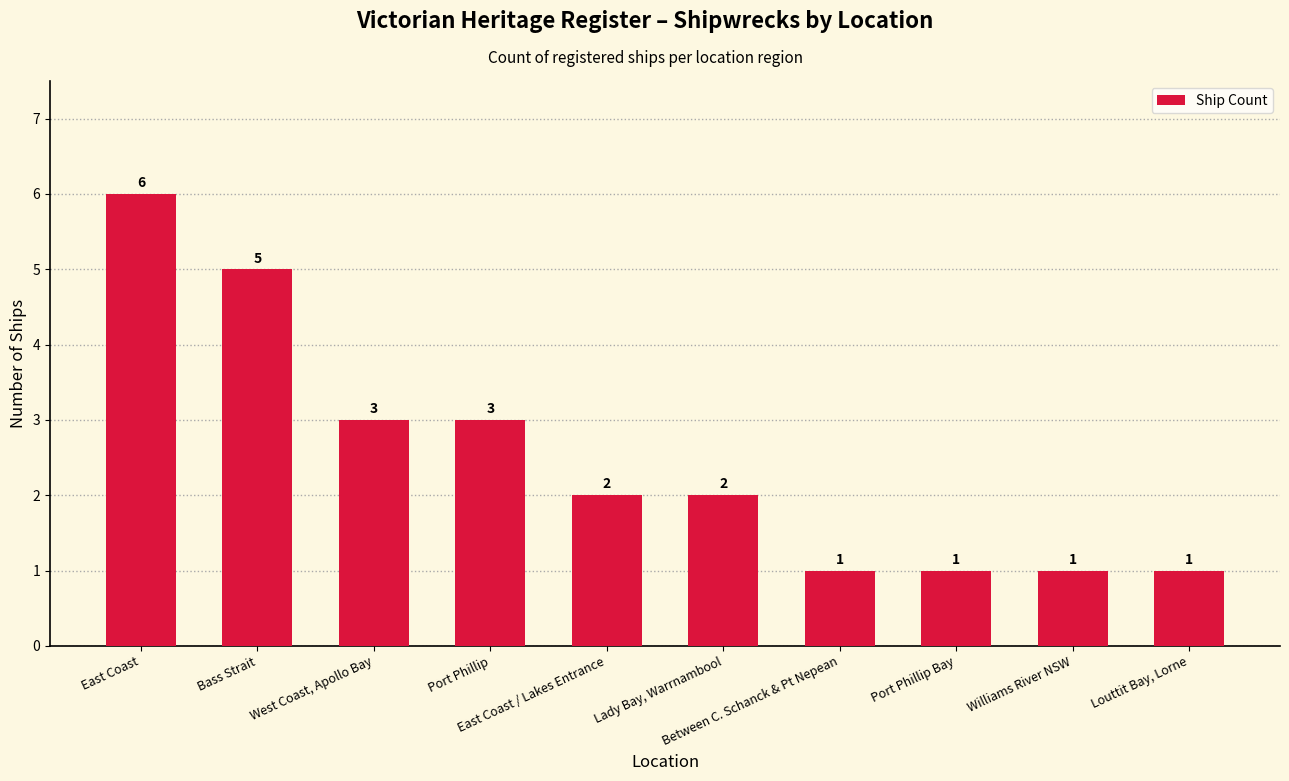

Count the values in the range 1 to 3.

8